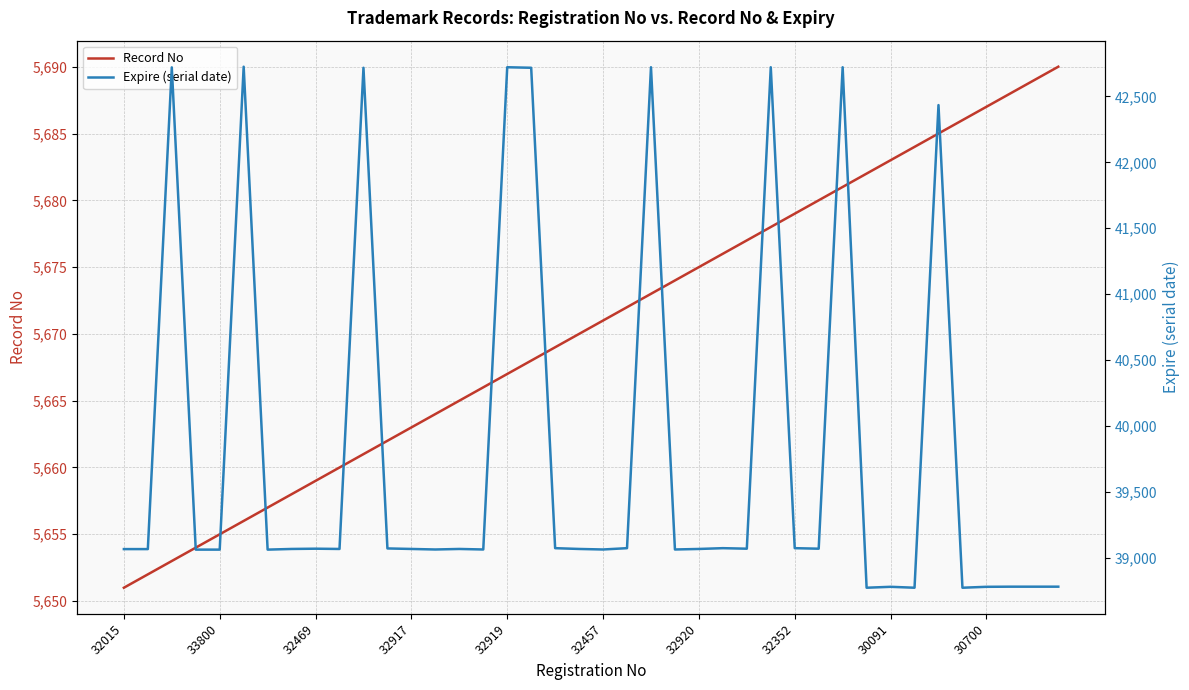

How many data points in Expire (serial date) are less than 39068?

17